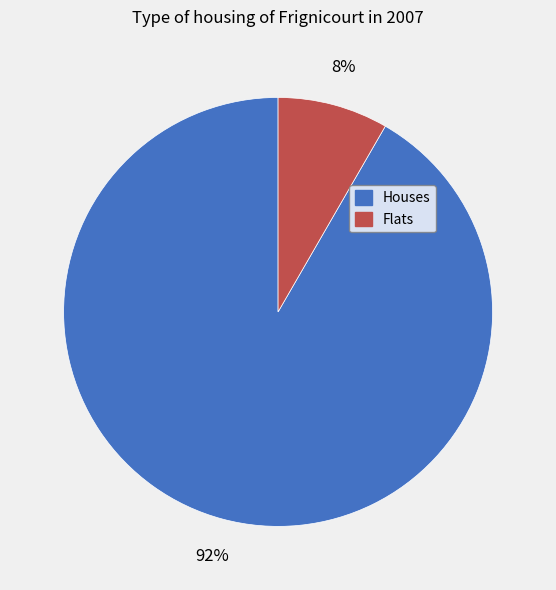

To the nearest percent, what is the average slice percentage?

50%